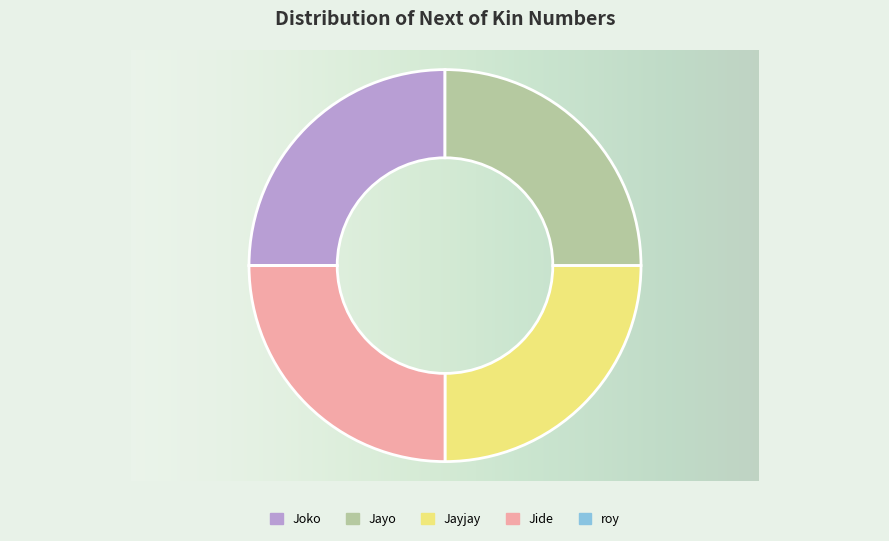

Does Jide represent more than half of the total?

No